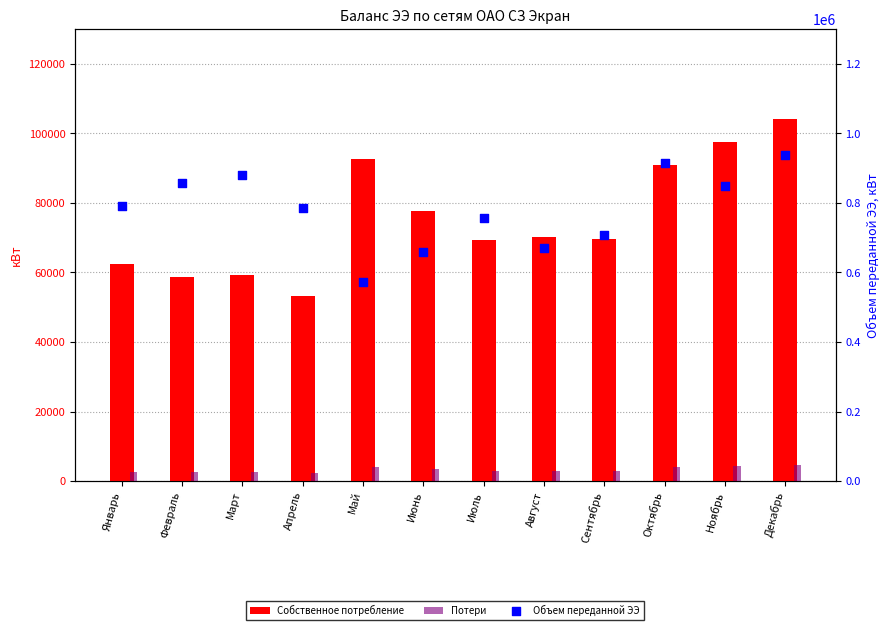

At how many categories does at least one series exceed 229241?

12